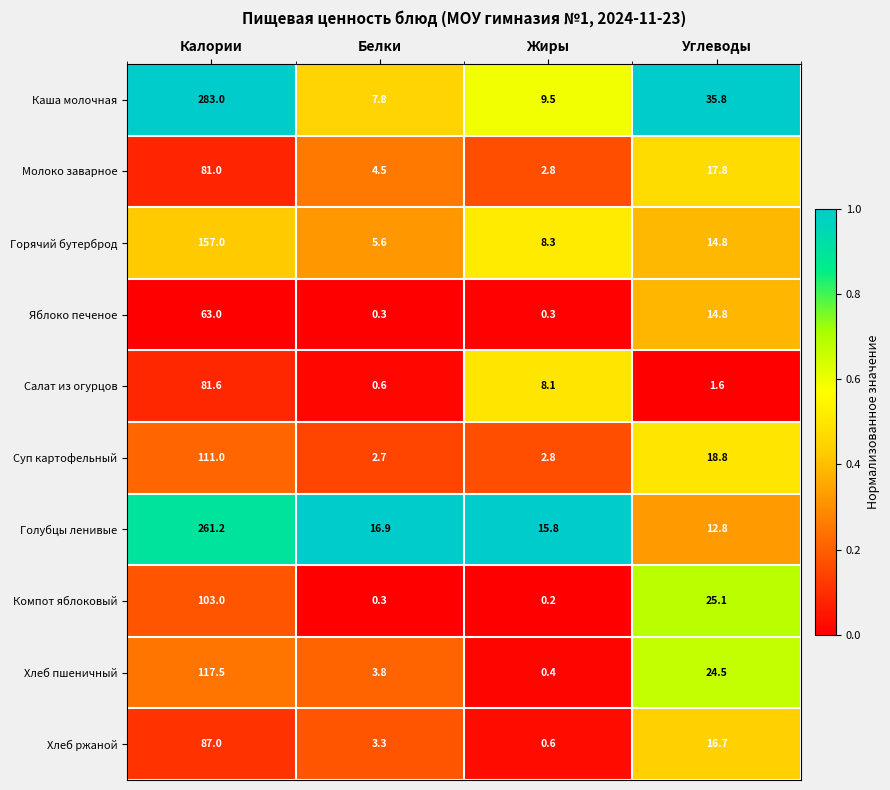

What is the maximum value for Салат из огурцов?

81.6